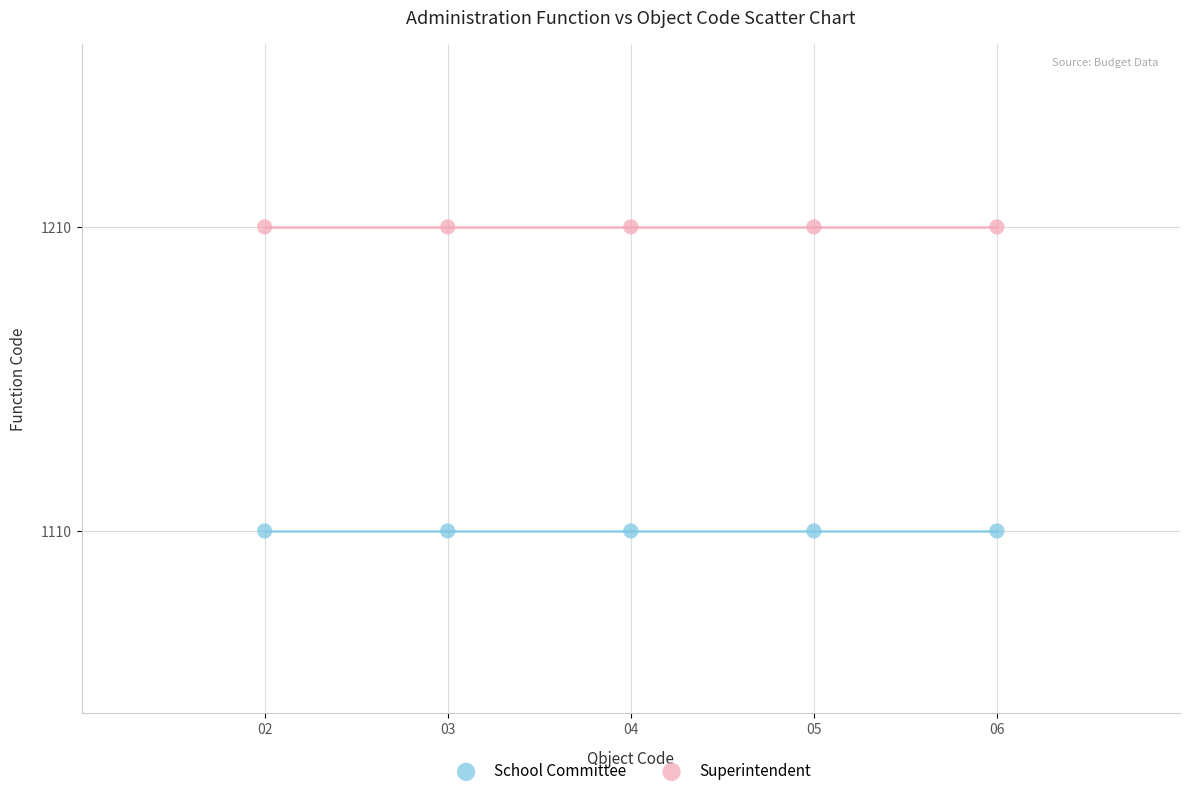

Across all data points, what is the average X value?

4